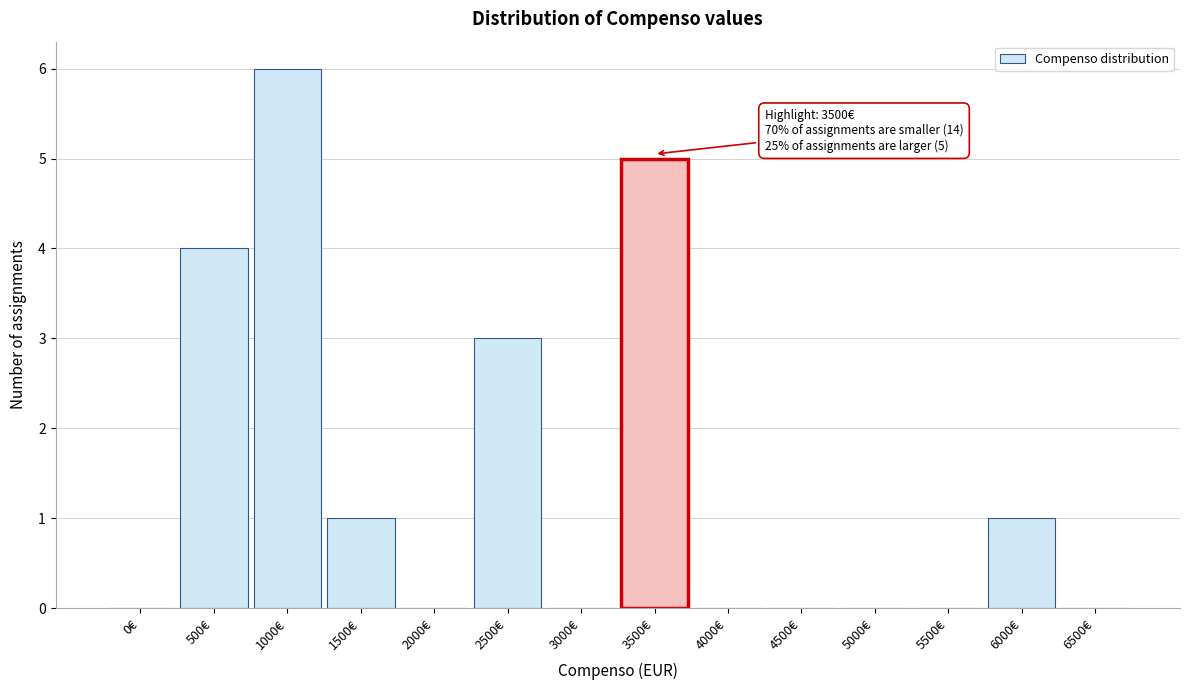

Reading left to right, what are all the values shown in this chart?

0€=0	500€=4	1000€=6	1500€=1	2000€=0	2500€=3	3000€=0	3500€=5	4000€=0	4500€=0	5000€=0	5500€=0	6000€=1	6500€=0